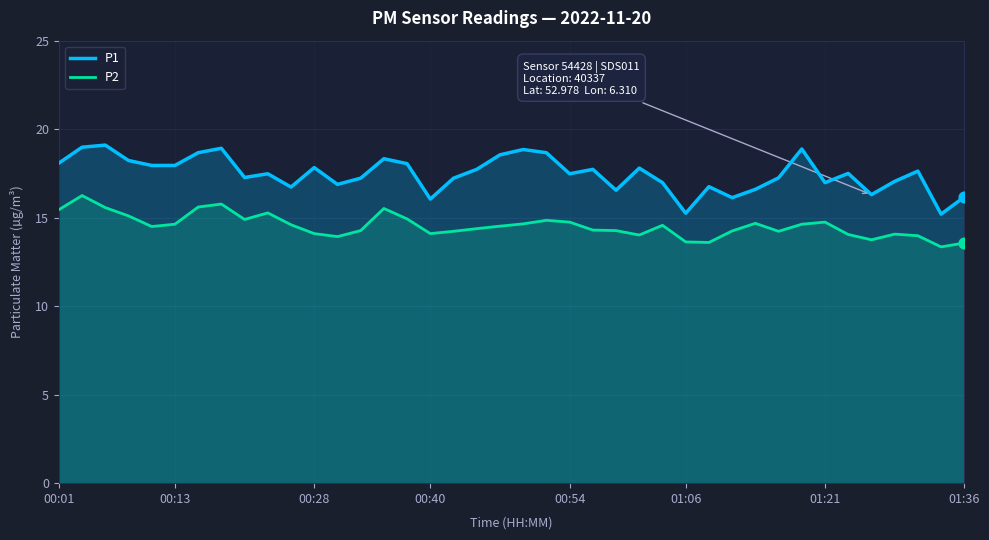

Which series has the largest total across all categories?

P1